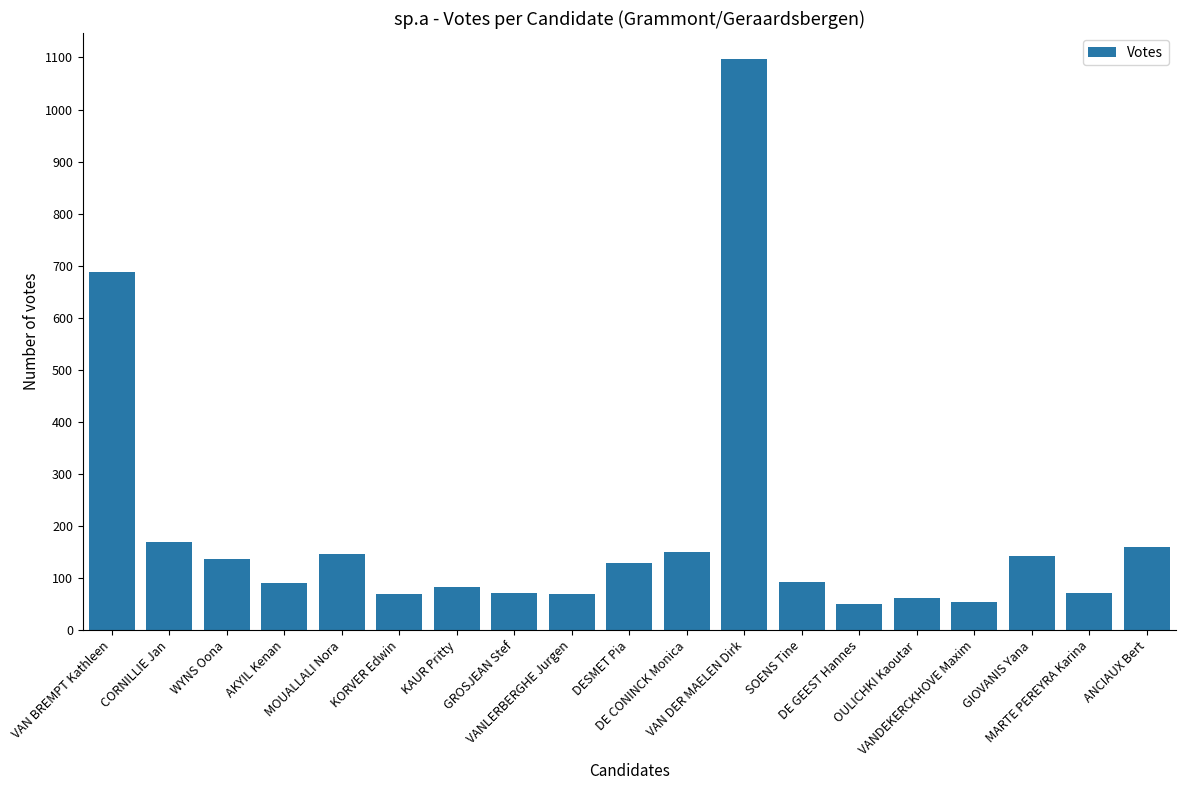

How many categories are shown in the chart?

19